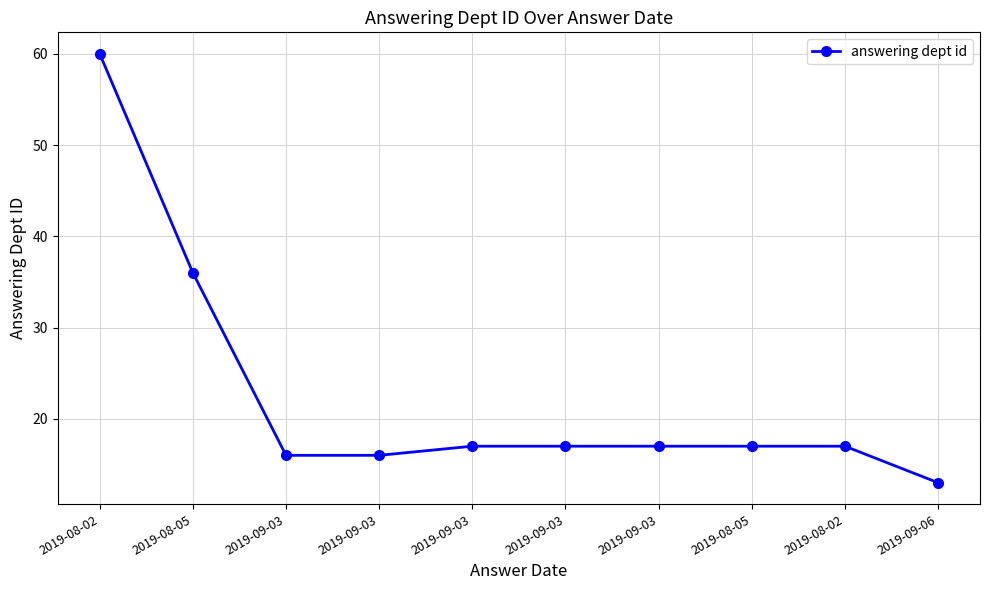

At which label is the value closest to 36?

2019-08-05